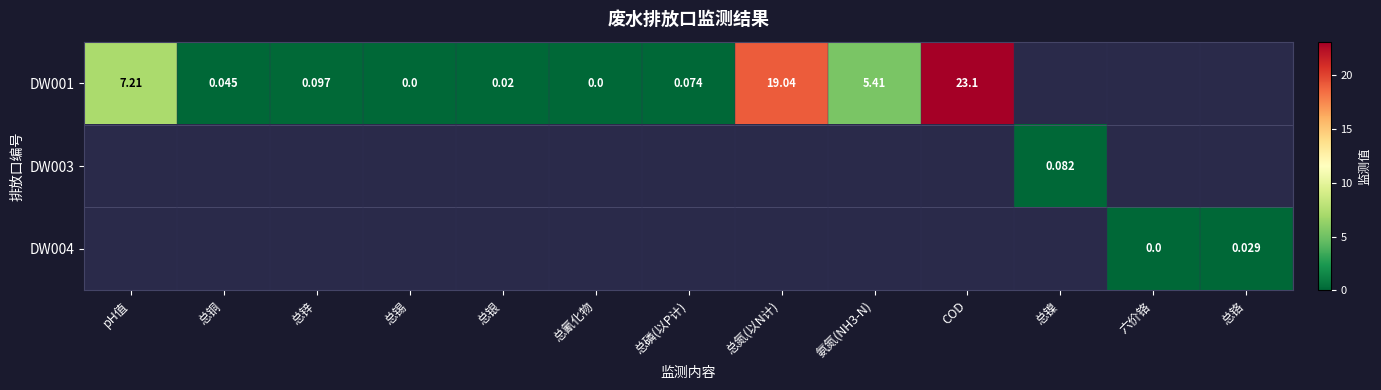

Is the value of DW003 at pH值 greater than the value of DW004 at 总铬?

No